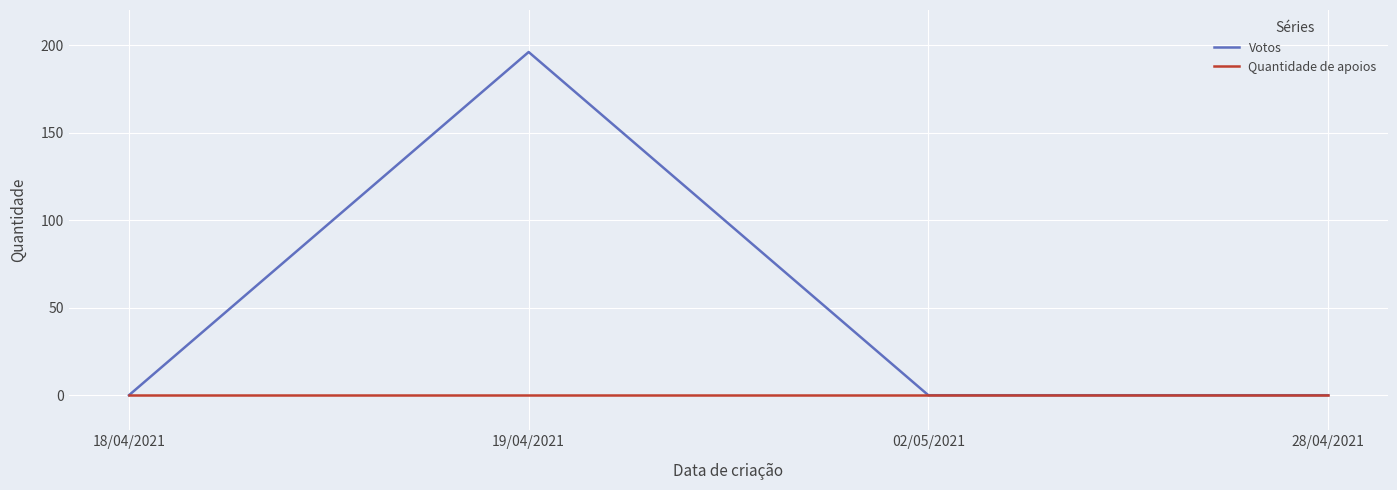

What are all the series names shown in the legend?

Votos, Quantidade de apoios